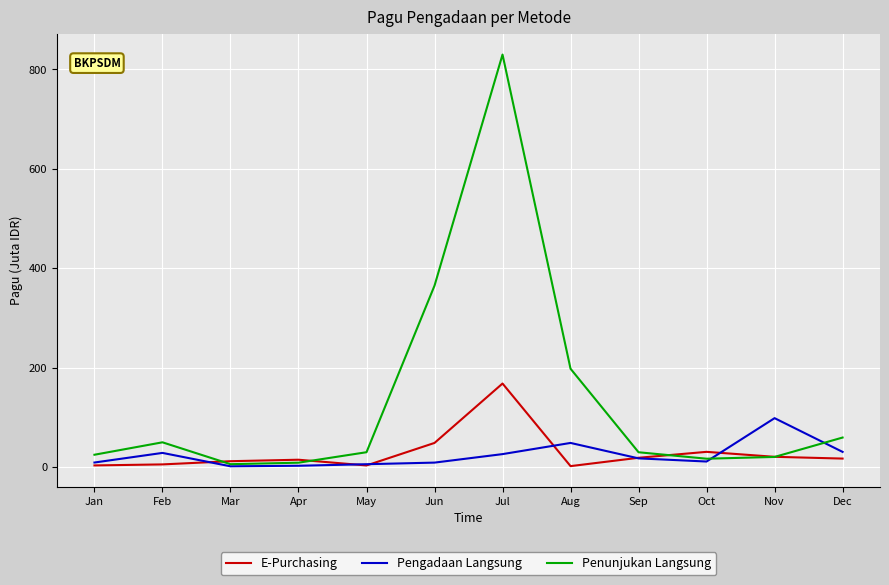

Between May and Nov, which series saw the biggest shift?

Pengadaan Langsung